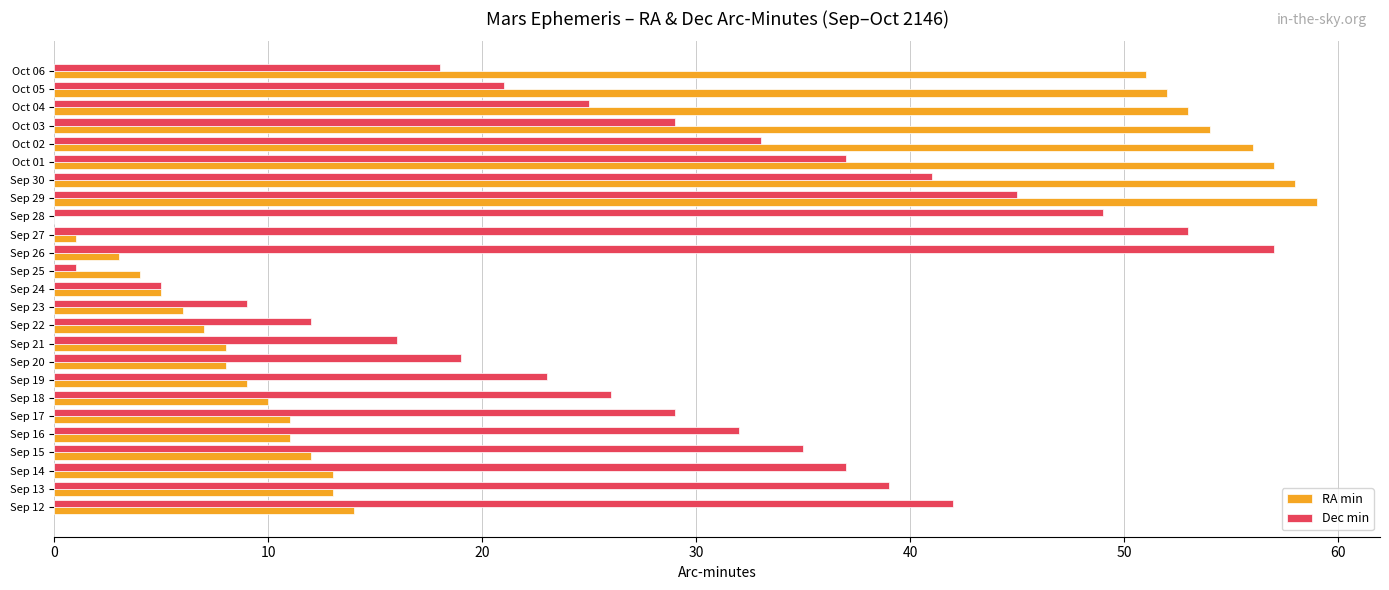

True or false: RA min has a value of 8 at Sep 23.

False